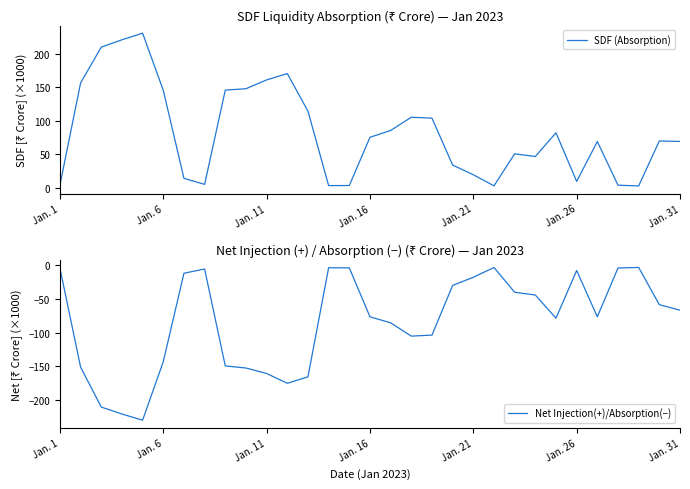

At how many categories does at least one series exceed 47?

20